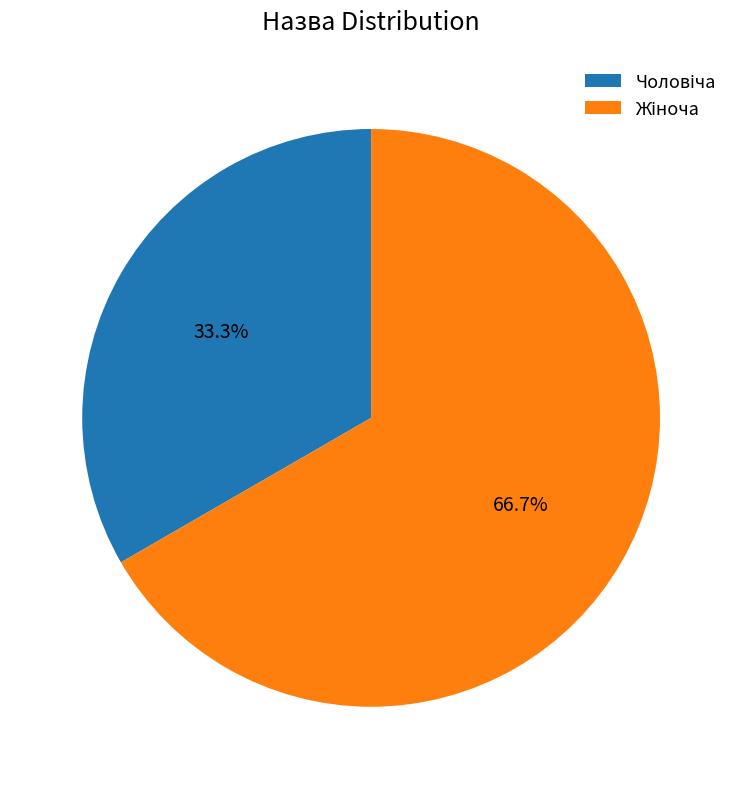

Is there any slice that represents more than half of the pie?

Yes